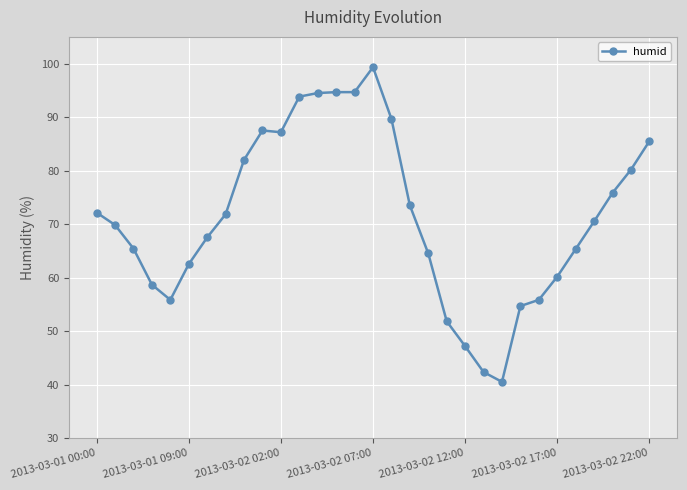

True or false: there are more than 0 points higher than both neighbors.

True